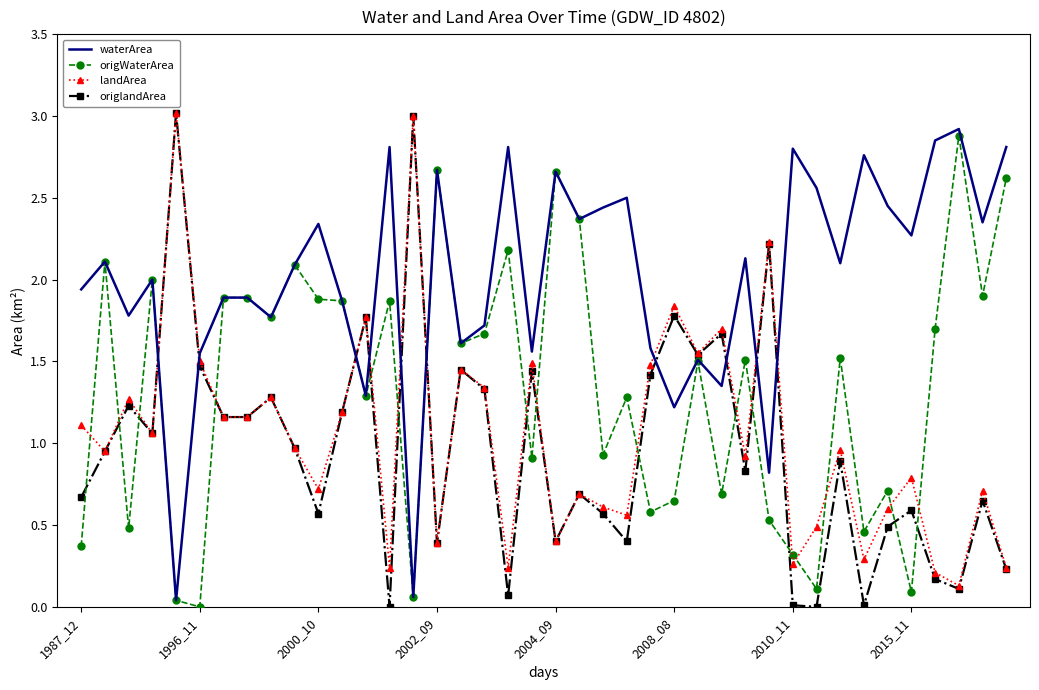

What are all the series names shown in the legend?

waterArea, origWaterArea, landArea, origlandArea